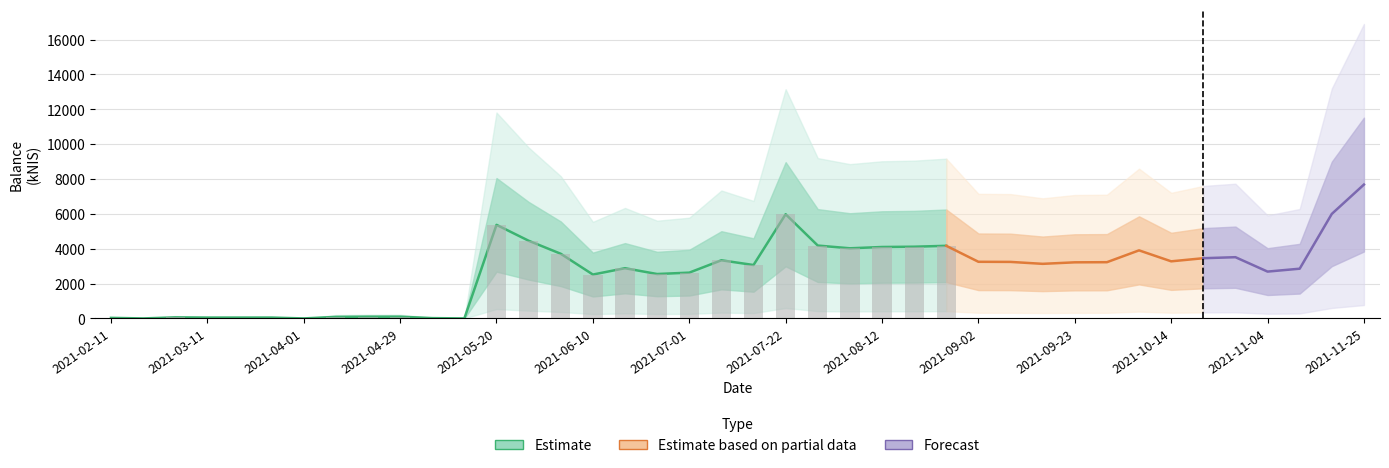

What is the sum of all values?

107058.6